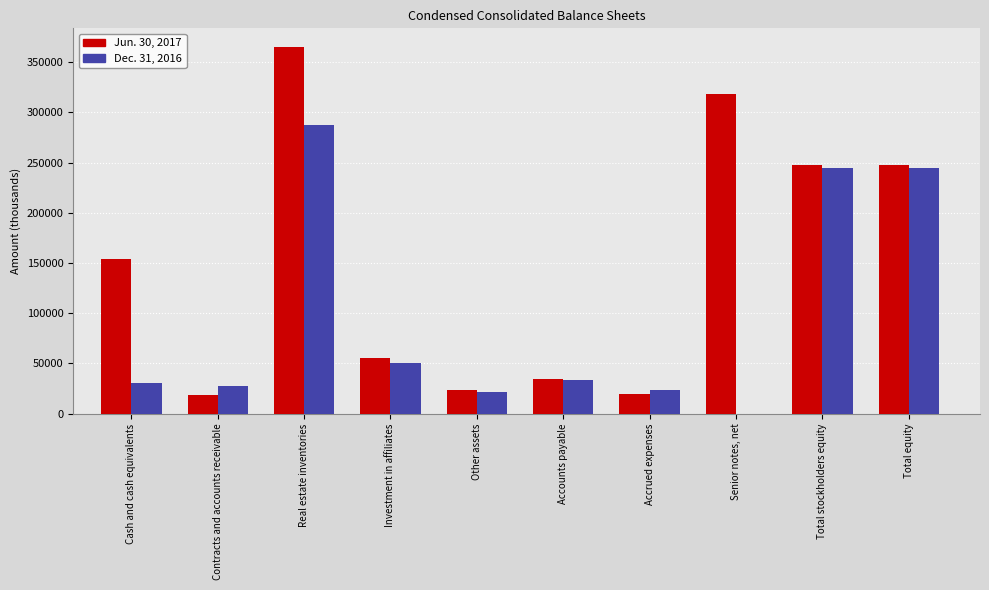

The value of Dec. 31, 2016 at Total stockholders equity is 356839. True or false?

False